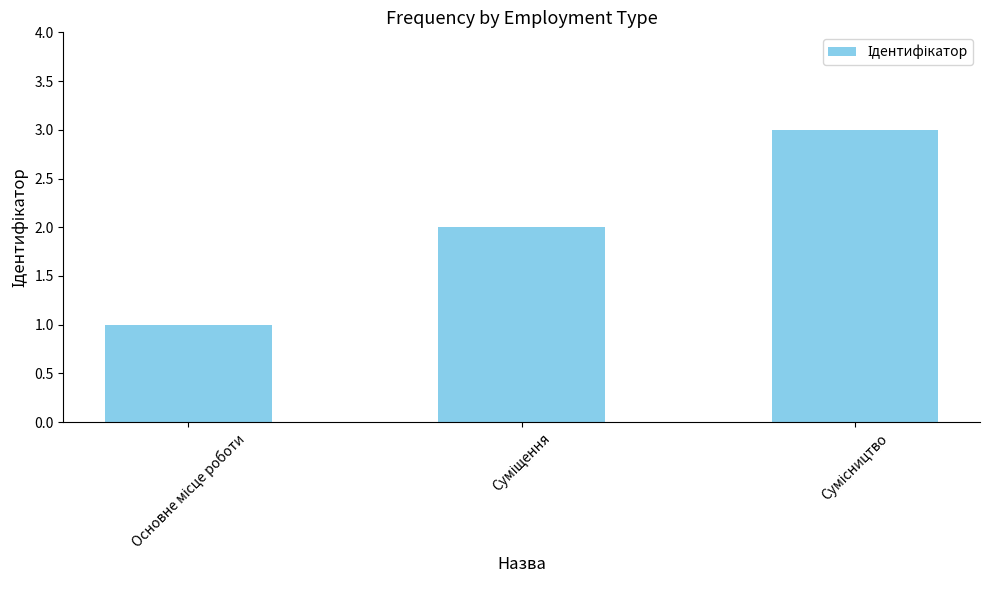

What is the greatest value displayed?

3